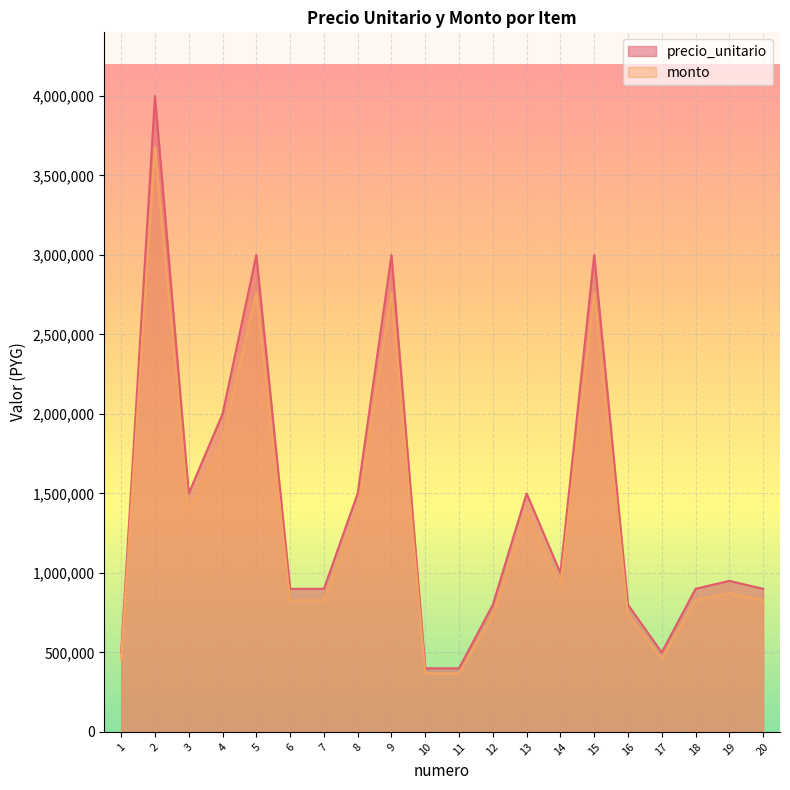

In monto, how many points are higher than both neighbors (excluding endpoints)?

6